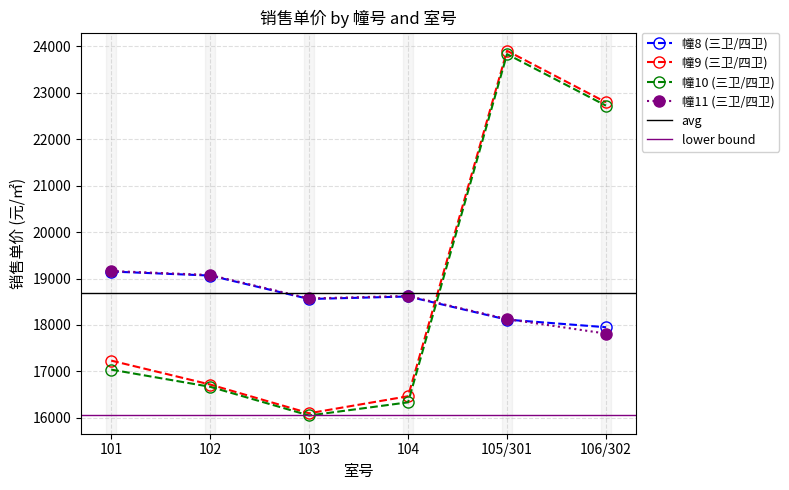

What is the label of the 2nd point from the right?

105/301